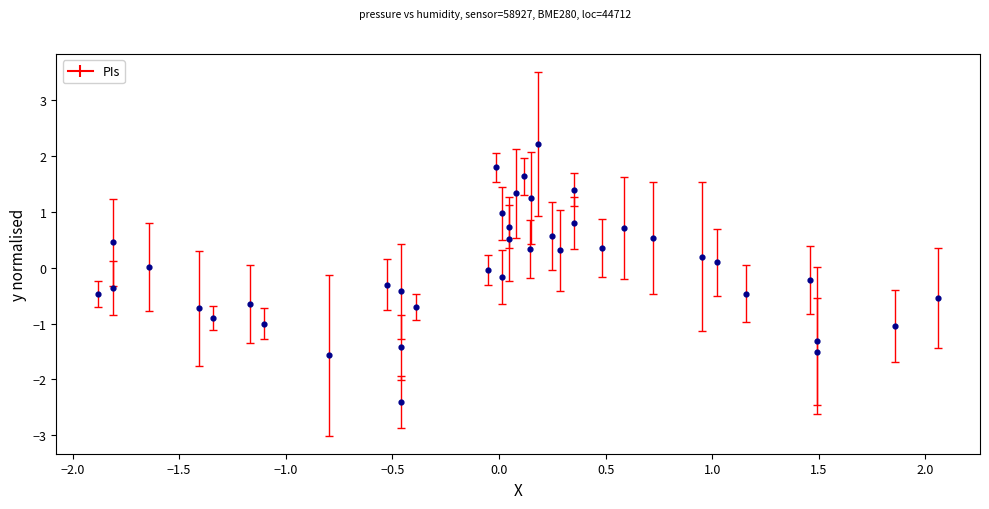

What is the range of Y values (max minus min)?

4.6